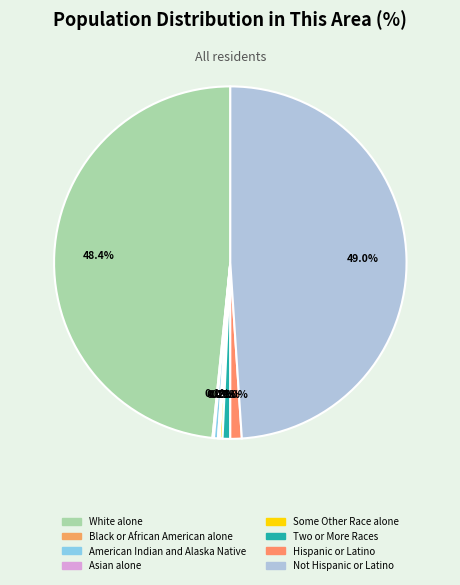

Count the number of slices in the pie.

9